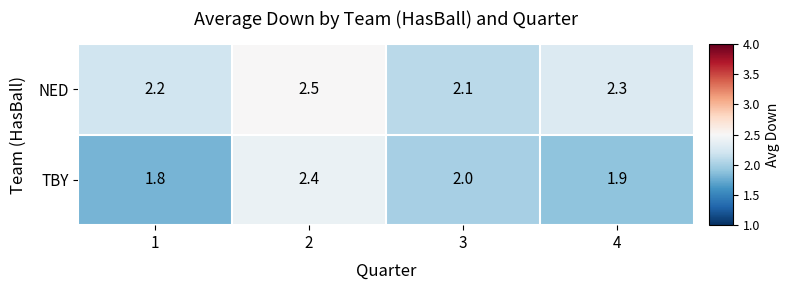

At how many categories does at least one series exceed 1?

4